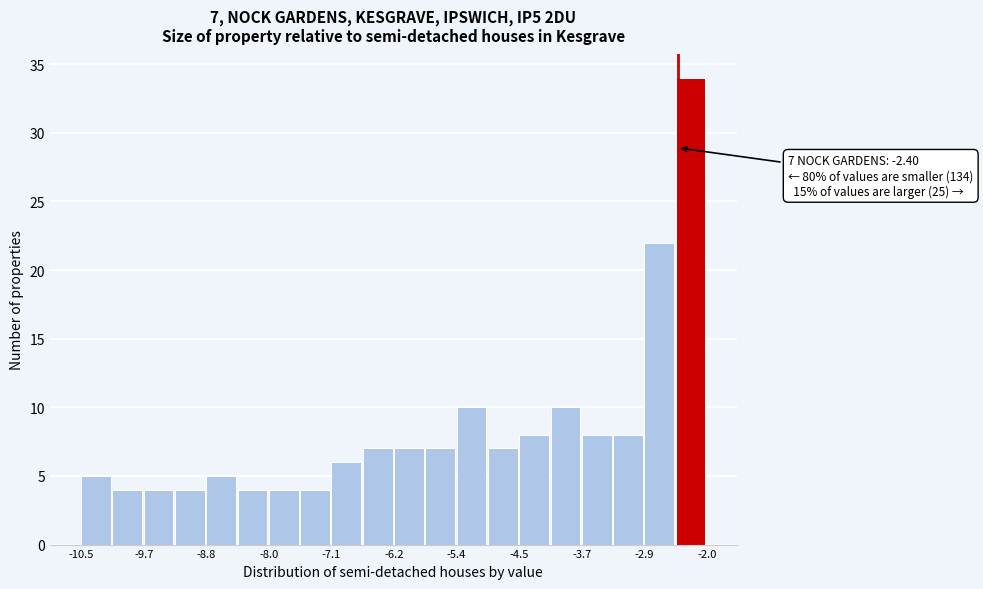

Over which range of the x-axis is the bar tallest?

-2.4 to -2.0